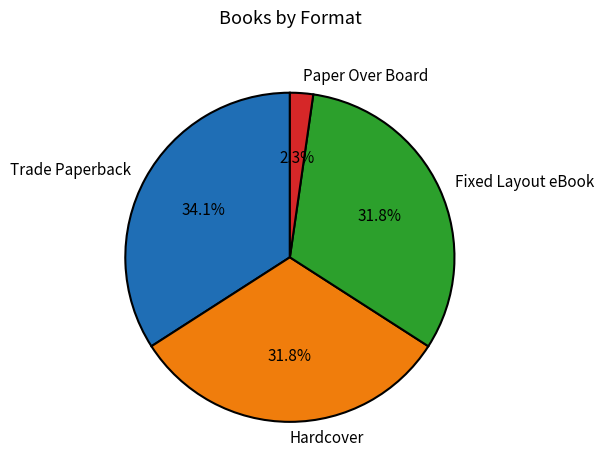

Between Paper Over Board and Fixed Layout eBook, which is larger?

Fixed Layout eBook